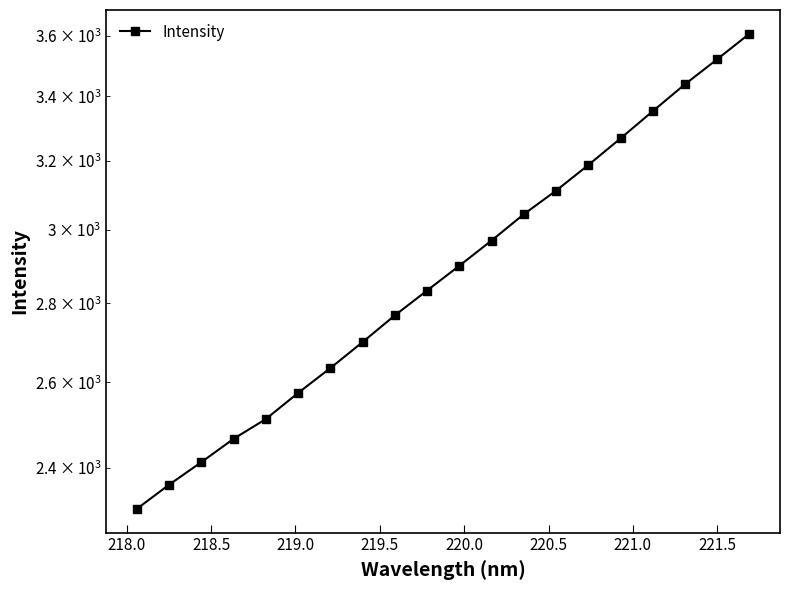

How many lines are shown in the chart?

1